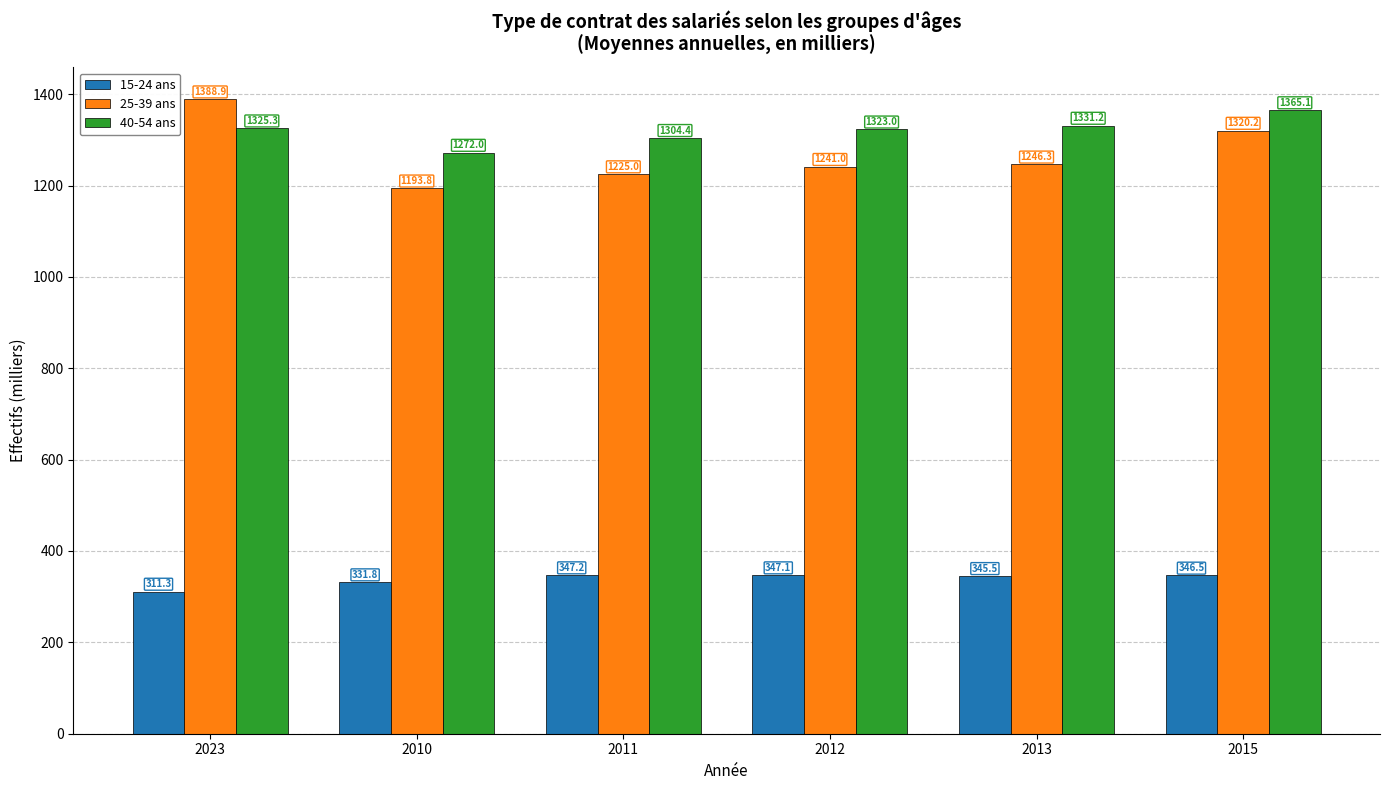

How many bars are there in total?

18